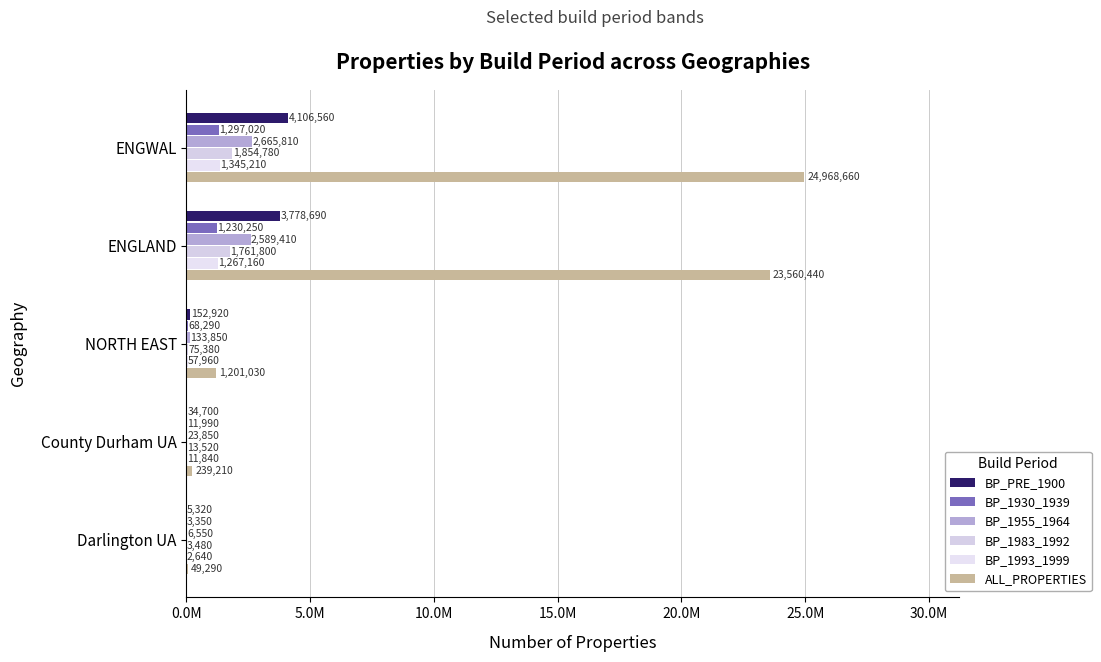

Are the bars grouped side by side (vs. stacked)?

Yes